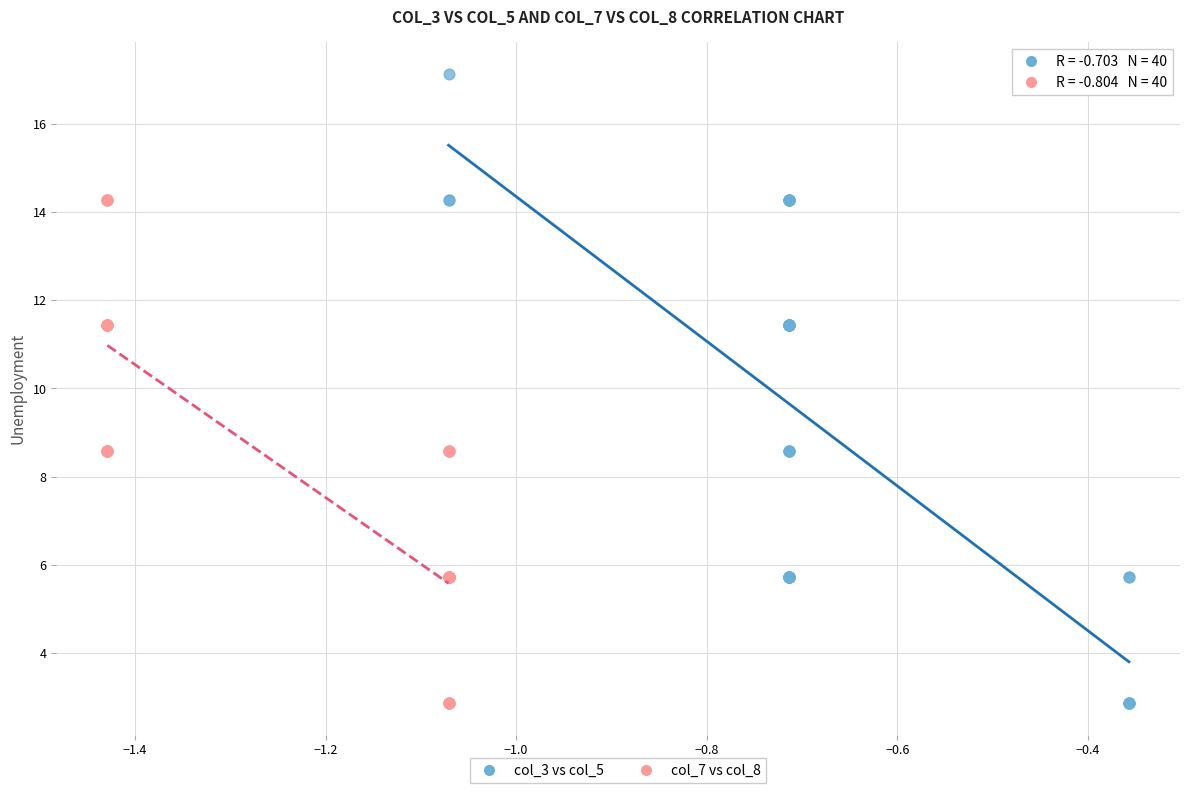

Which series has the largest Y range (max minus min)?

col_3 vs col_5